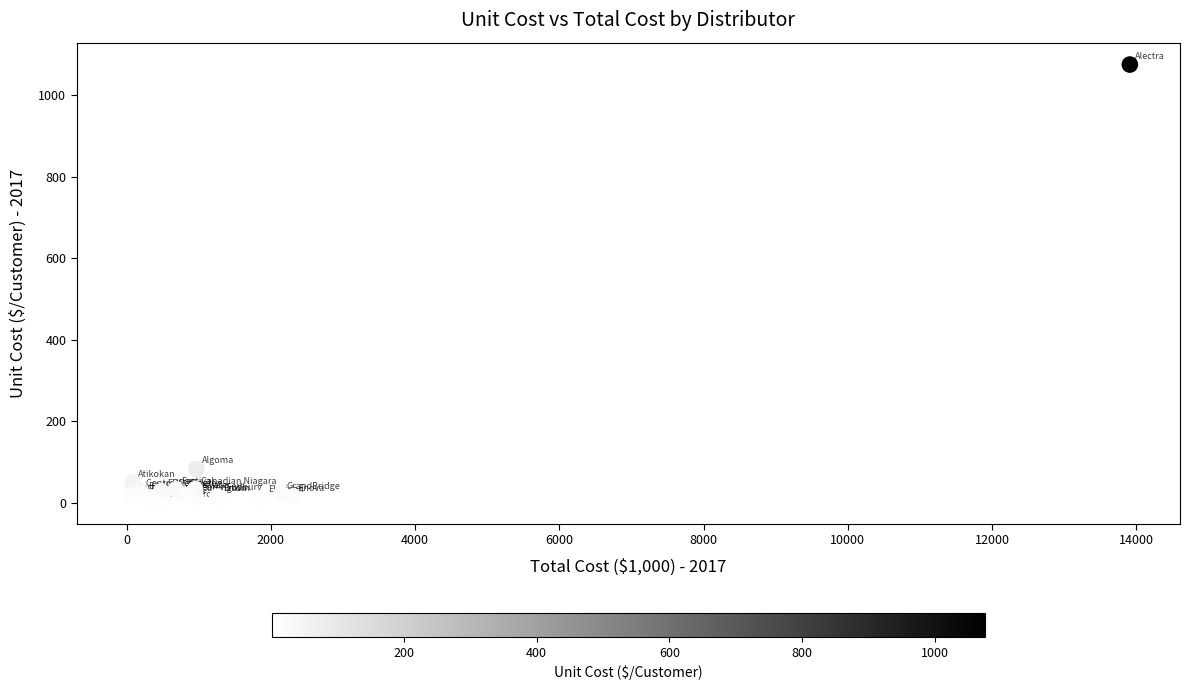

What Y value in the scatter plot is closest to 538?

82.5